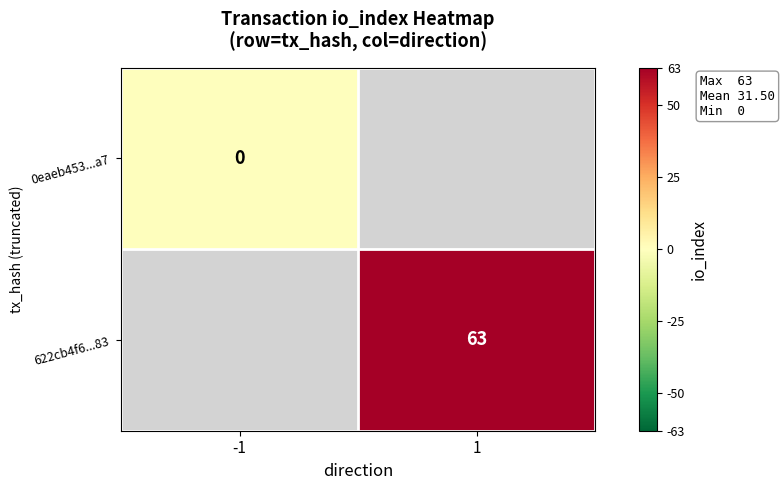

Rank the series by their average value, from lowest to highest.

0eaeb453...a7, 622cb4f6...83